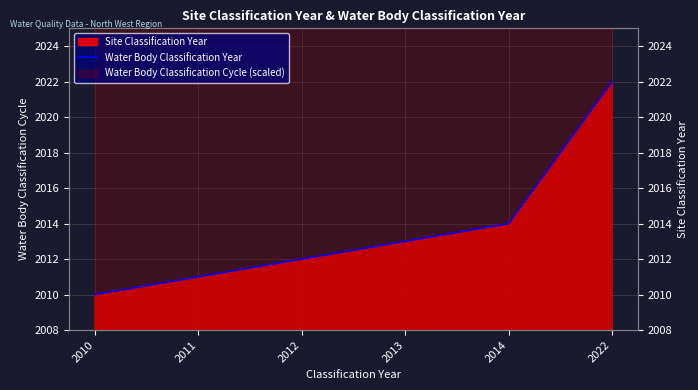

What is the change in value from 2012 to 2013?

+1